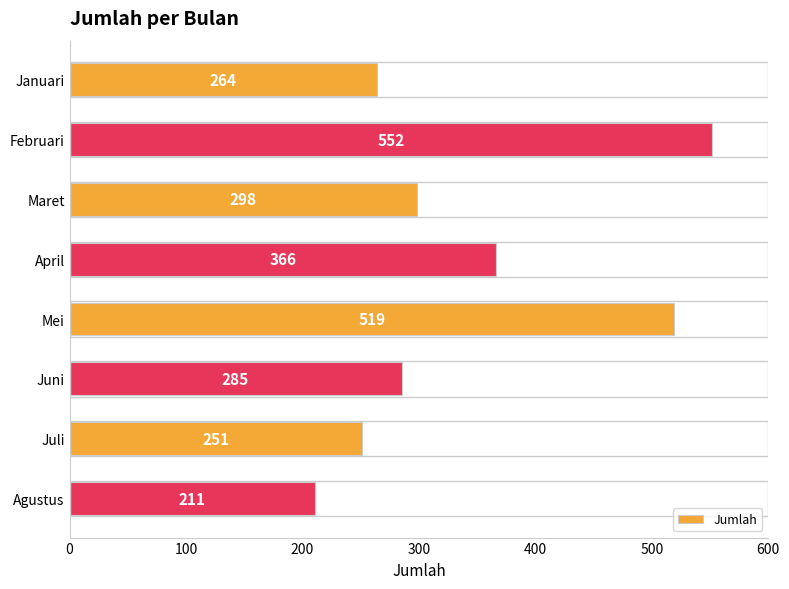

How many data points are less than 298?

4